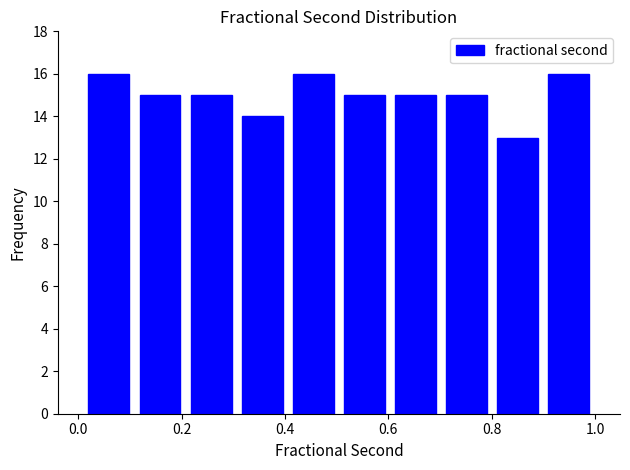

Reading left to right, list every bar in this chart as the range it spans on the x-axis followed by its height. Neither the bar edges nor the heights are printed on the chart, so give them approximately, as read against the axes.

0.02 to 0.10: 16
0.10 to 0.20: 15
0.20 to 0.30: 15
0.30 to 0.40: 14
0.40 to 0.50: 16
0.50 to 0.60: 15
0.60 to 0.70: 15
0.70 to 0.80: 15
0.80 to 0.90: 13
0.90 to 1.00: 16